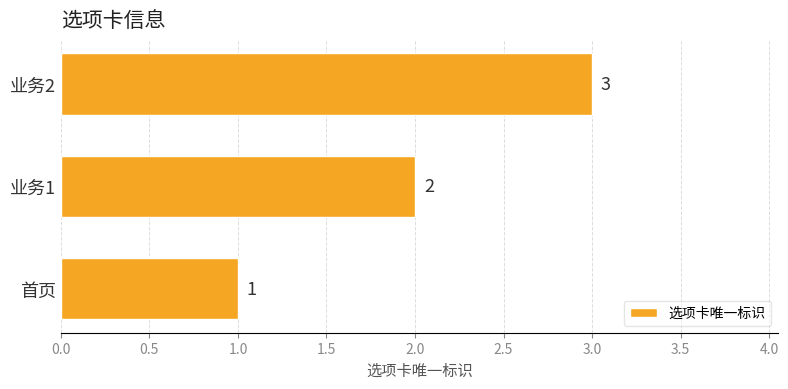

Between 业务1 and 业务2, which is larger?

业务2